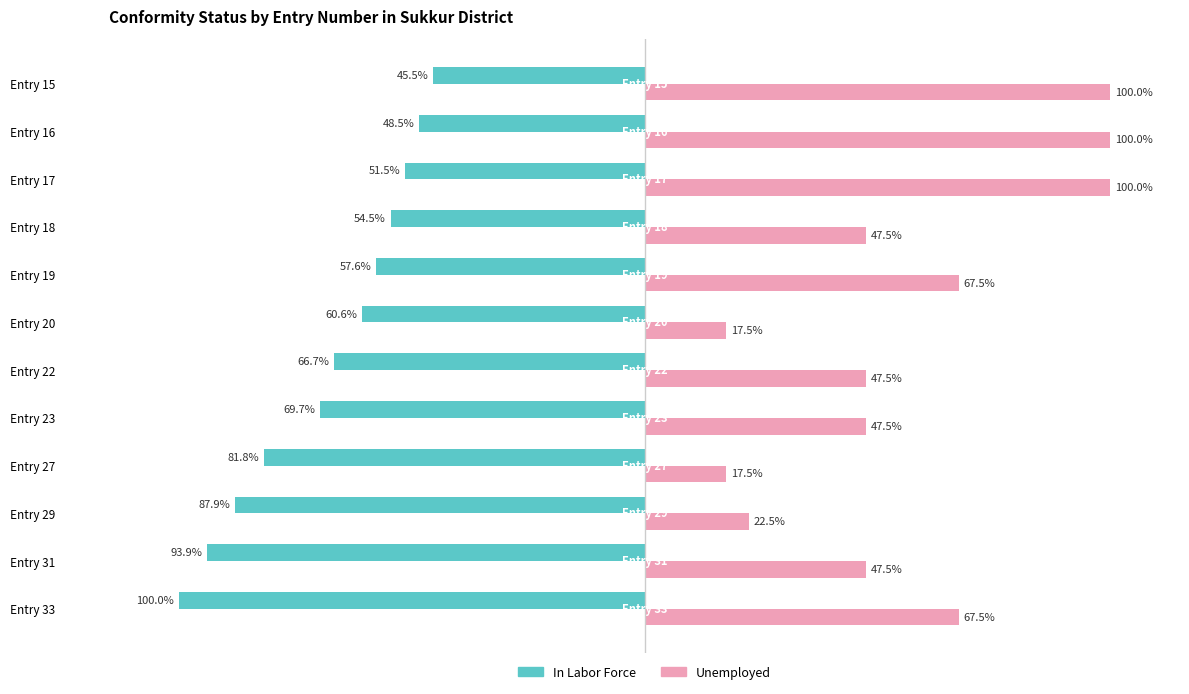

Which series has the widest spread of values?

Unemployed